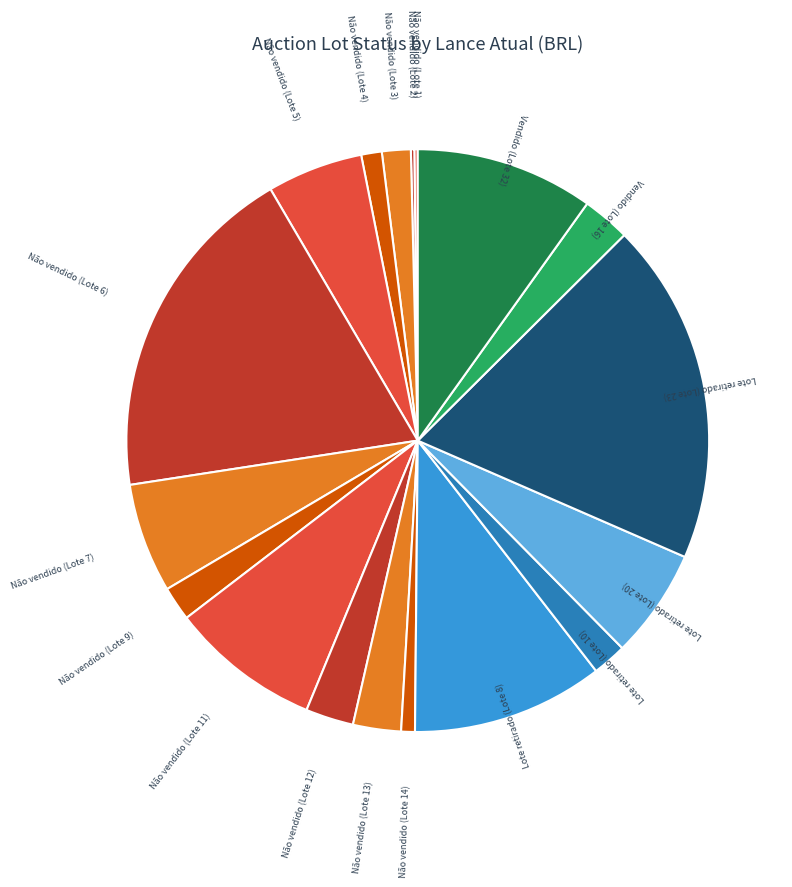

The Não vendido (Lote 9) slice represents 2% of the pie. True or false?

True